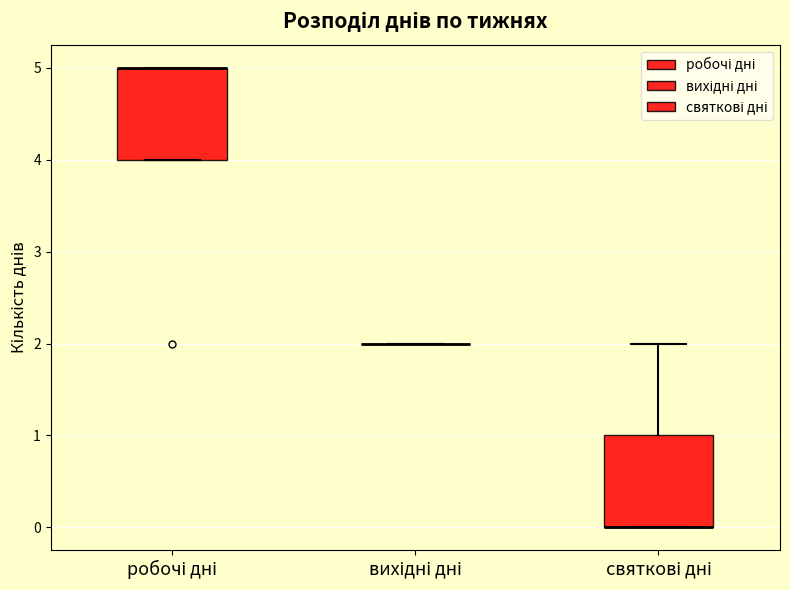

Reading left to right, transcribe this box plot: for each box, give where its median line is, the range the box spans, and where its two whiskers end, as read against the y-axis. The values are not printed on the chart, so give them approximately, as read against the axis.

робочі дні: median 5 (drawn on the box's upper edge), box 4 to 5, whiskers 4 to 5
вихідні дні: box collapsed to a line at 2, whiskers 2 to 2
святкові дні: median 0 (drawn on the box's lower edge), box 0 to 1, whiskers 0 to 2